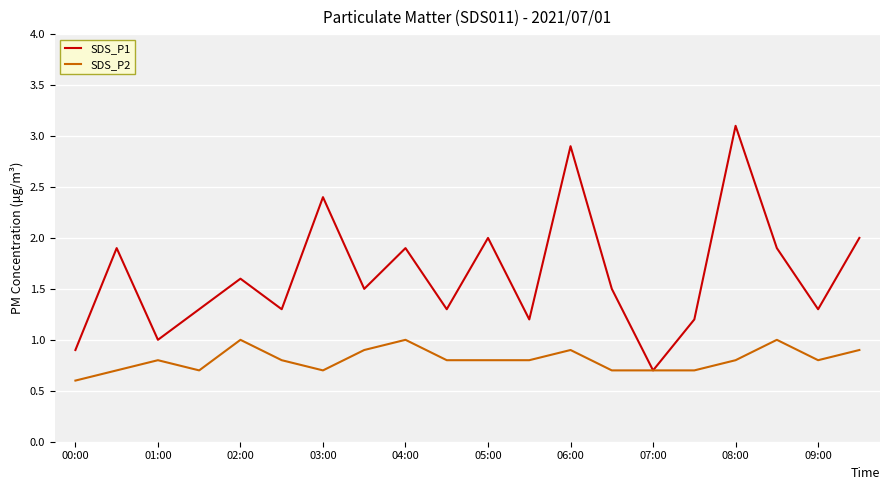

Rank the series by their maximum value, from lowest to highest.

SDS_P2, SDS_P1